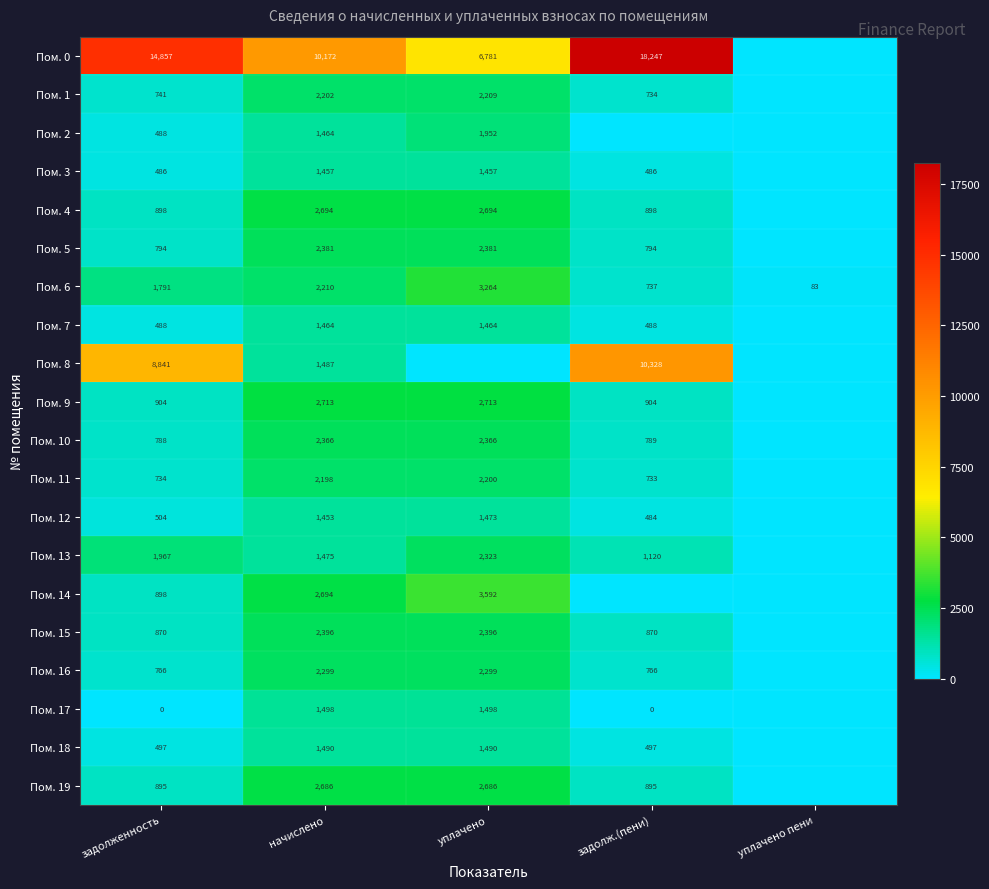

The Пом. 12 series shows 780 at задолженность. True or false?

False